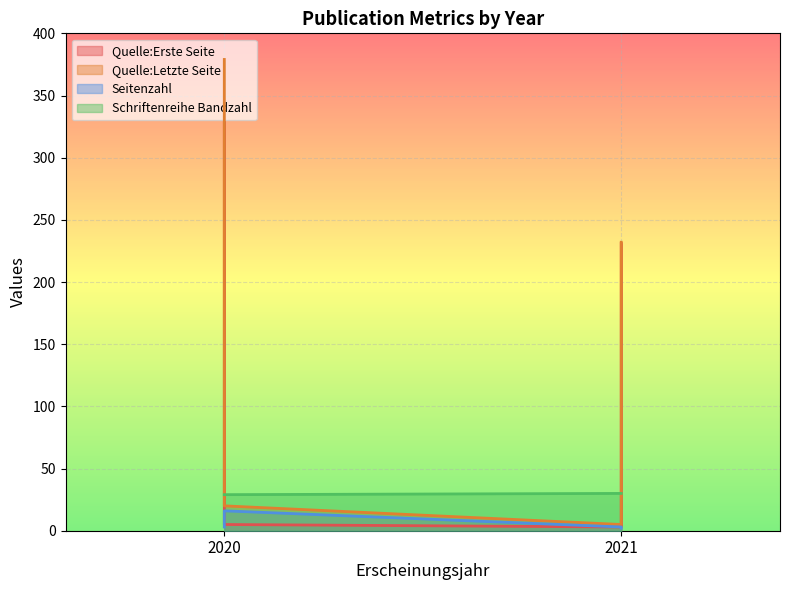

What is the sum of the Quelle:Letzte Seite values at 2020 (OPUS4-58299) and 2020 (OPUS4-58167)?

399